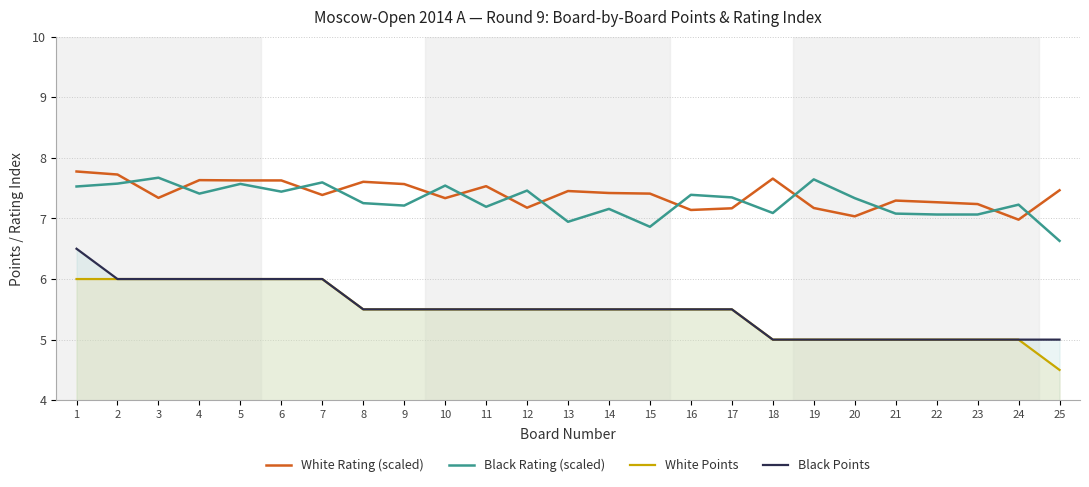

What is the difference between the highest and lowest values at 22?

2.3